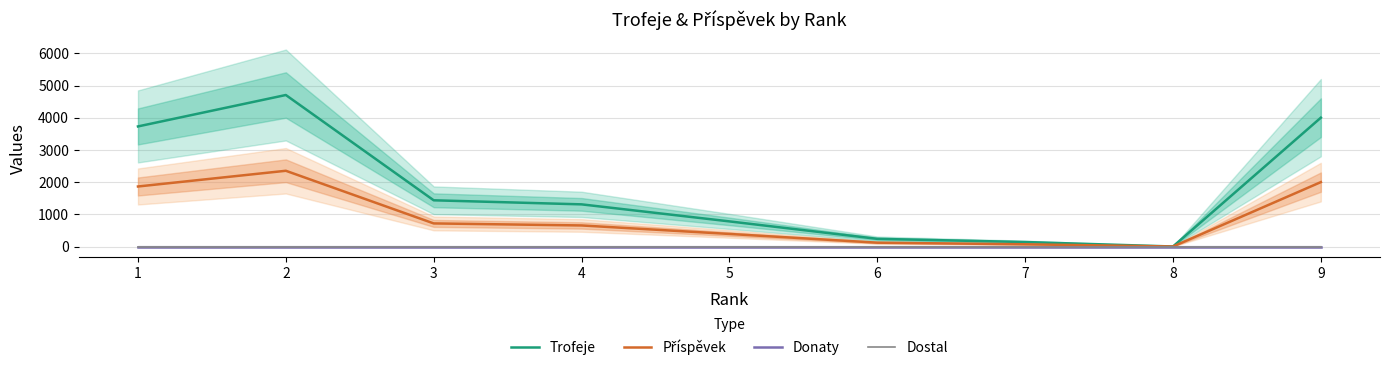

How many interior local valleys does the Příspěvek series have?

1